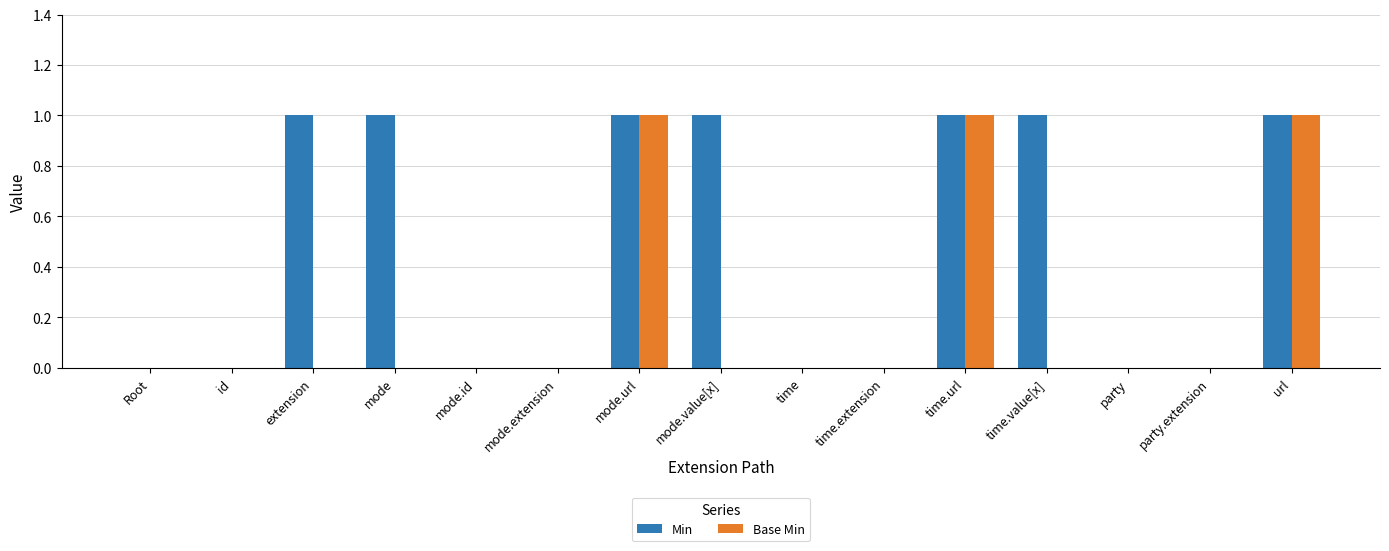

True or false: Min has a value of 1 at mode.url.

True